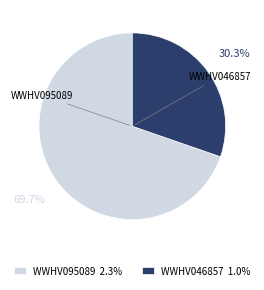

What is the total percentage of WWHV046857 and WWHV095089?

100.0%